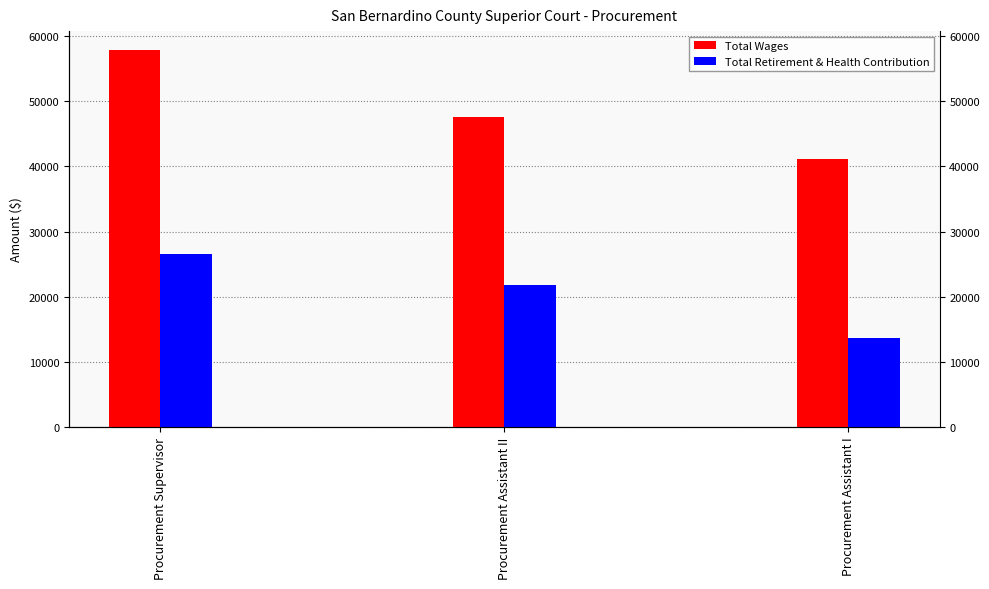

At Procurement Supervisor, list the series in order from smallest to largest.

Total Retirement & Health Contribution, Total Wages